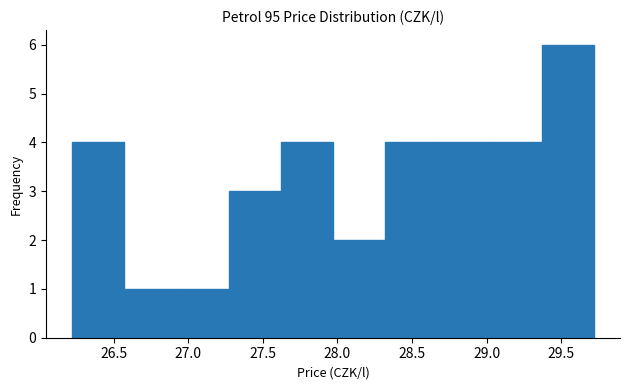

Over which range of the x-axis is the bar tallest?

29.37 to 29.72